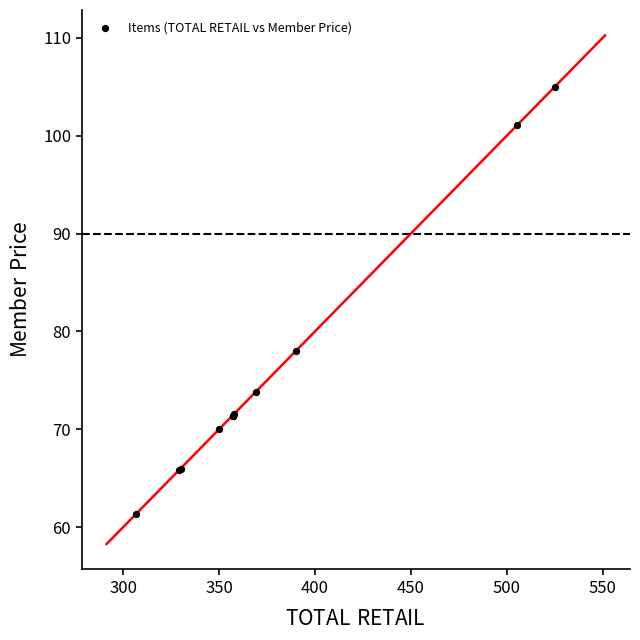

What Y value in the scatter plot is closest to 83?

78.0